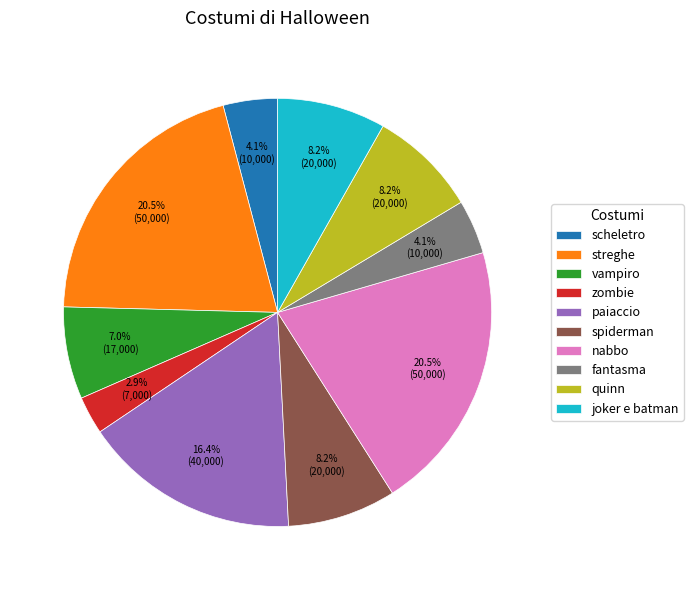

Does paiaccio account for over 50% of the chart?

No